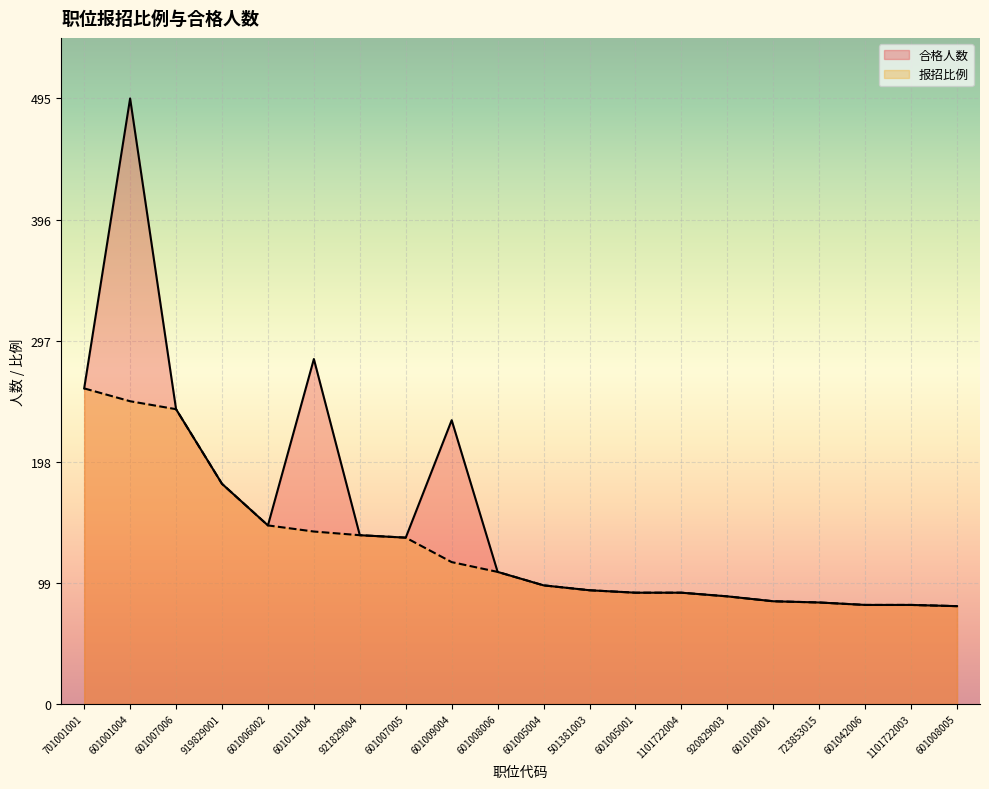

At how many categories does at least one series exceed 290?

1